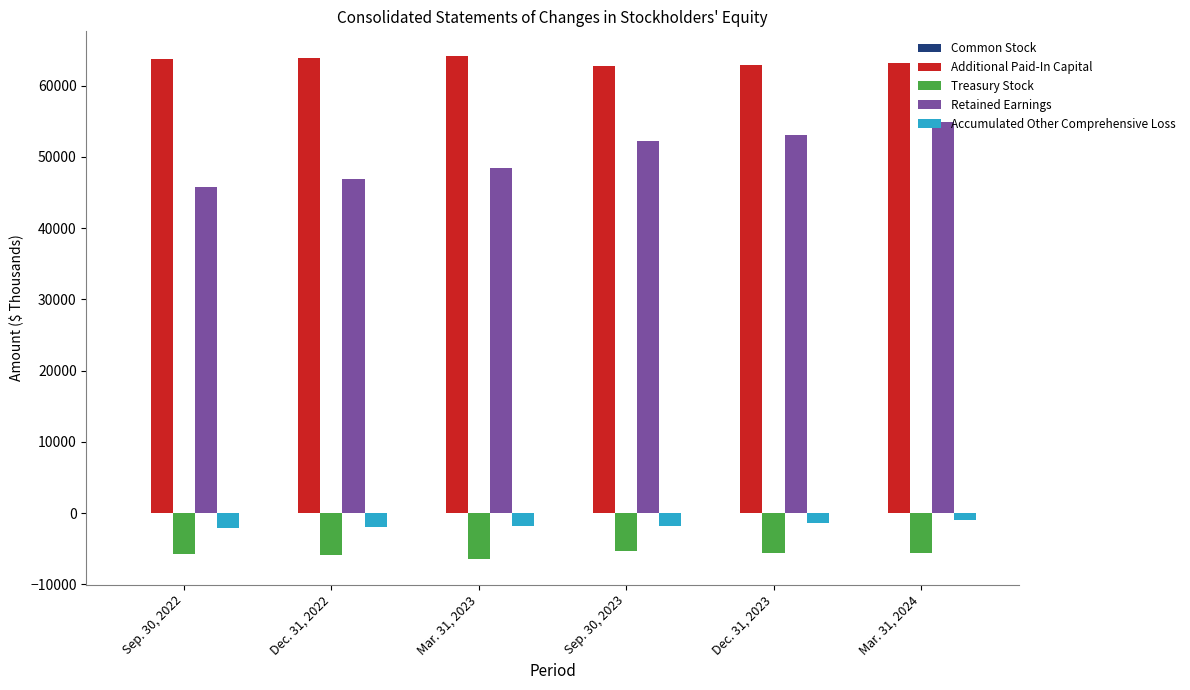

Is the value of Accumulated Other Comprehensive Loss at Mar. 31, 2023 greater than the value of Retained Earnings at Dec. 31, 2022?

No